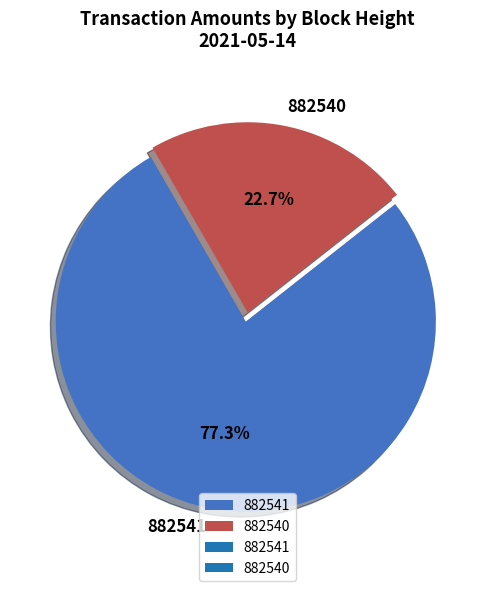

What is the smallest slice in the pie chart?

882540